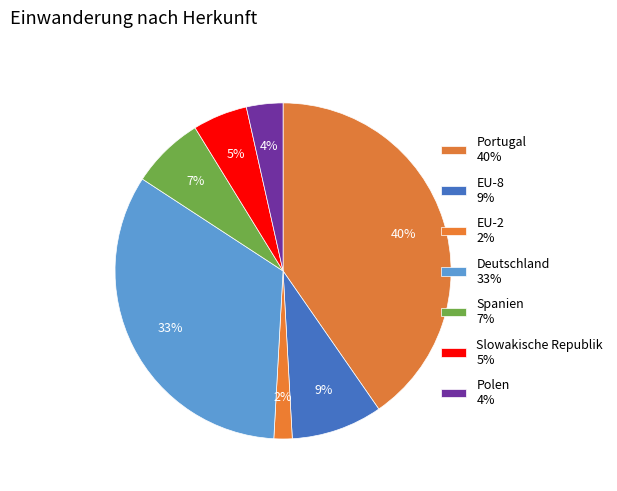

How many segments does this pie chart have?

7